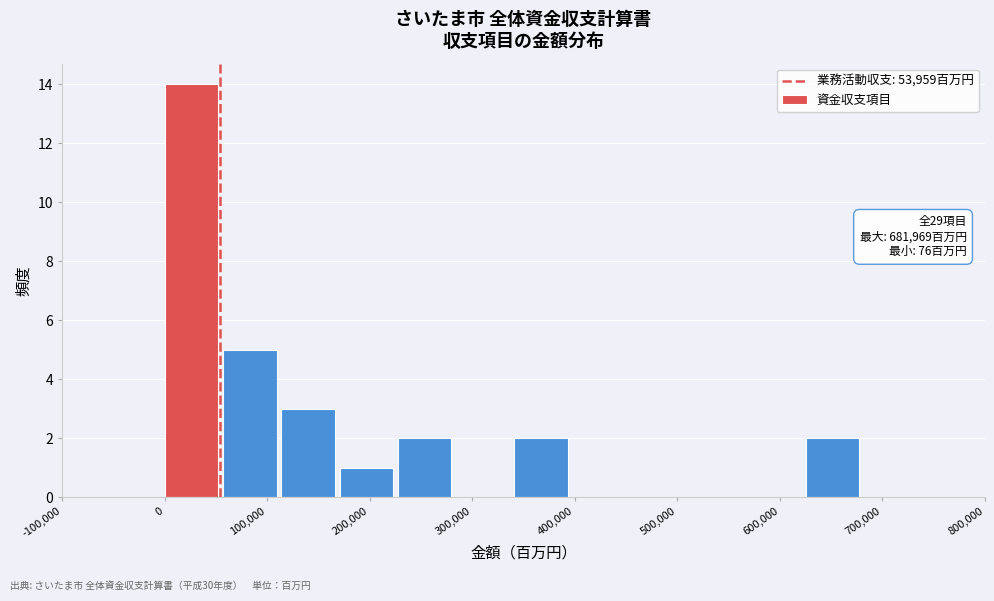

Over which range of the x-axis is the bar tallest?

0 to 60000